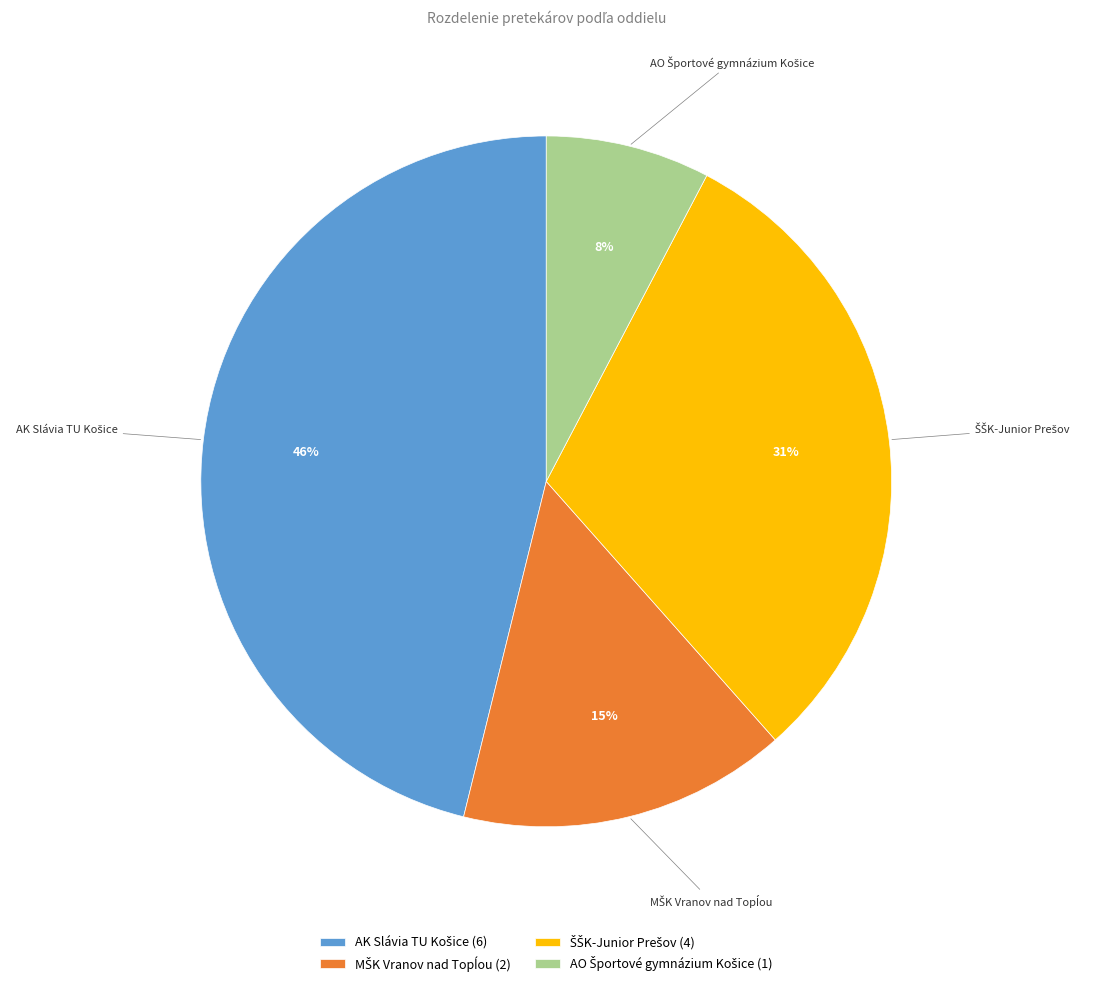

Is there a majority slice in this chart?

No